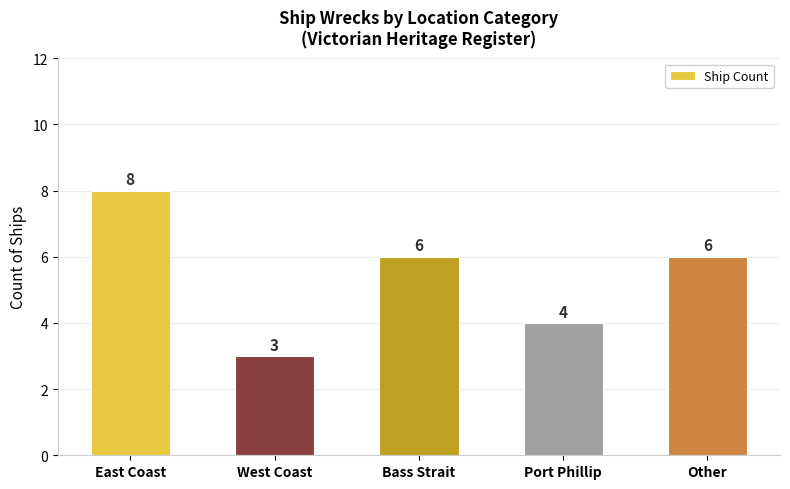

Is it true that the value at East Coast is 8?

True